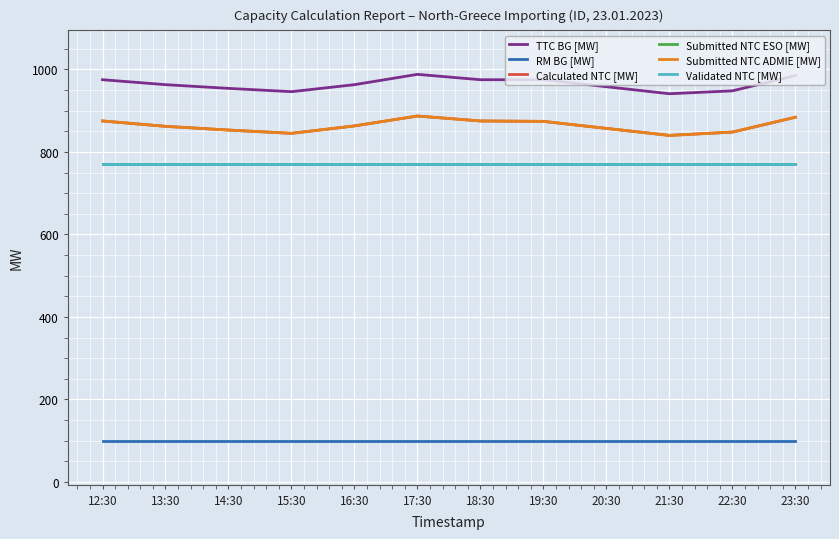

What is the average value of the Submitted NTC ESO [MW] series?

770